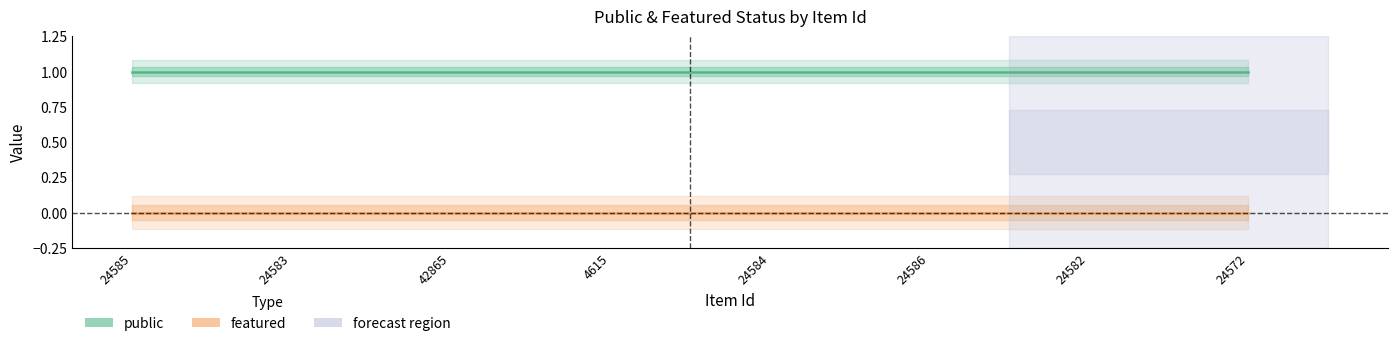

Which has a higher value, 4615 or 24583?

4615